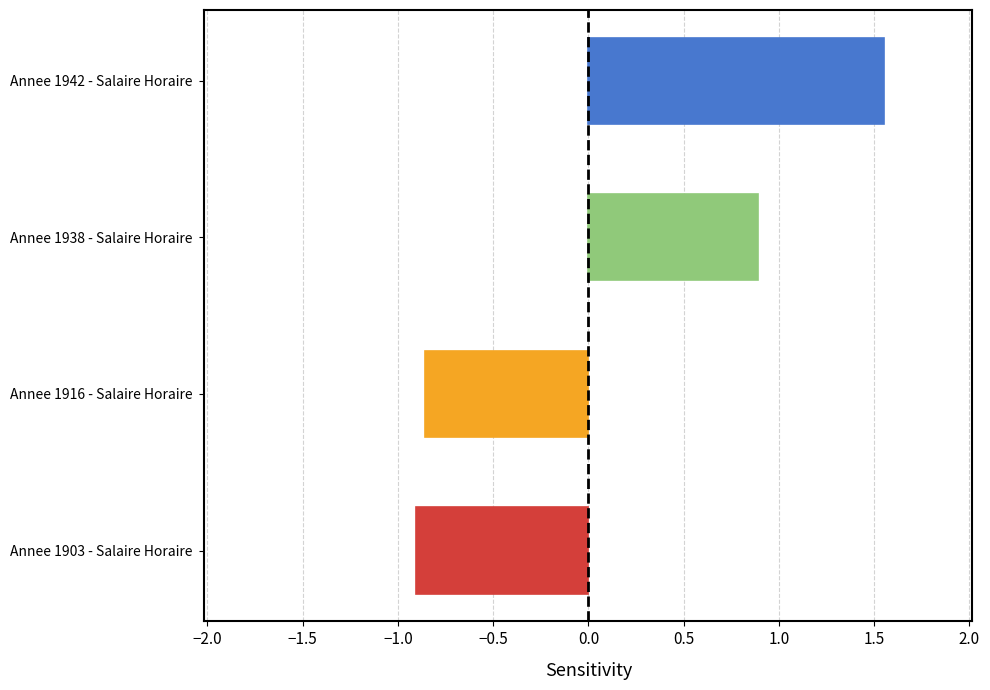

The chart shows a value of 1.2 at Annee 1938 - Salaire Horaire. True or false?

False